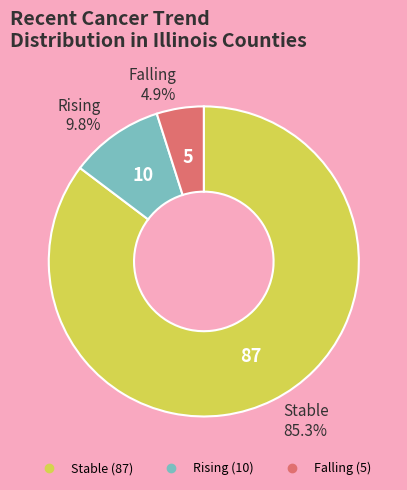

Does any single category account for the majority?

Yes